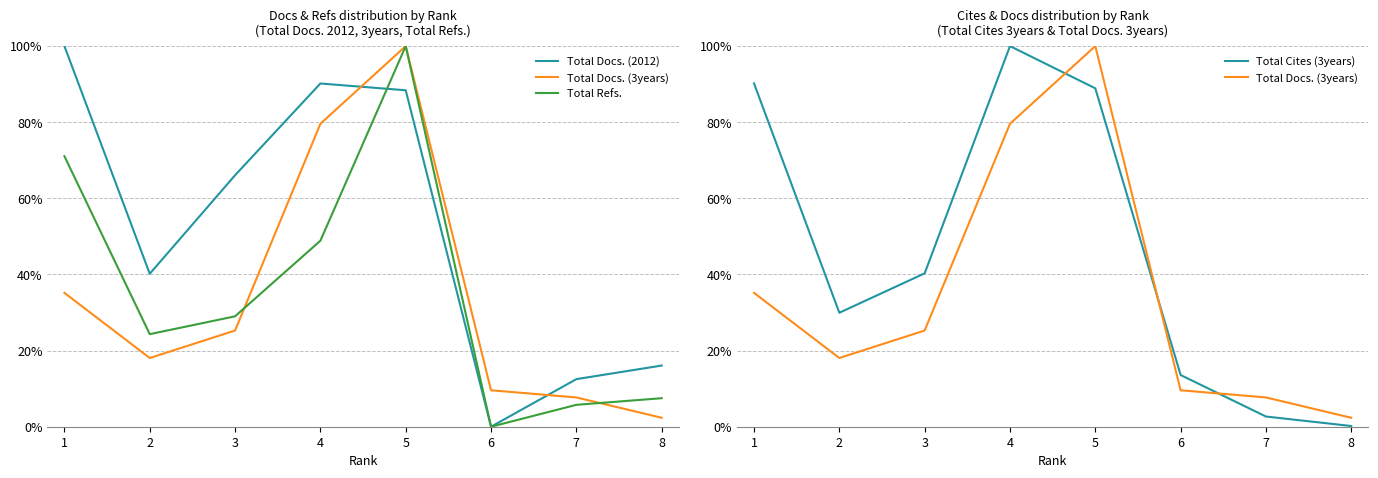

How many lines are shown in the chart?

4